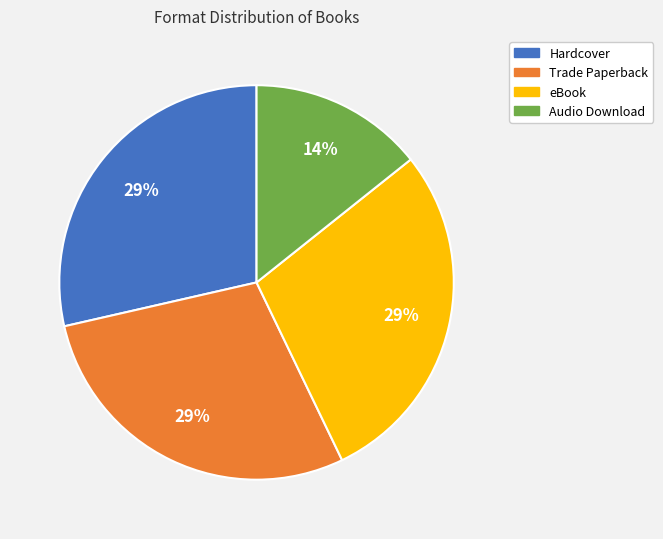

Which slice is the smallest?

Audio Download